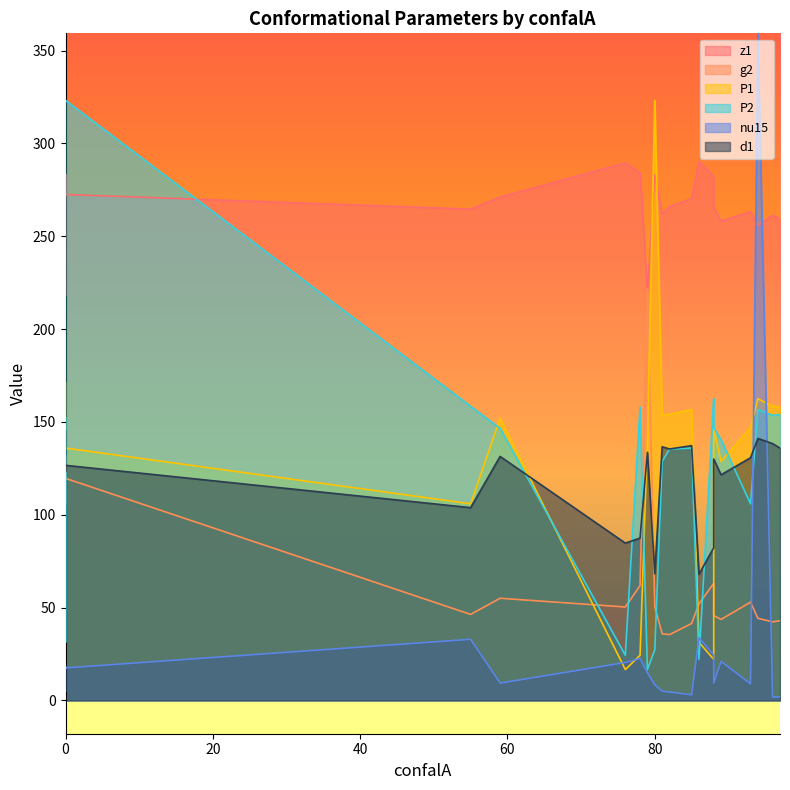

What is the value of the g2 point at the 8th from the left?

43.6